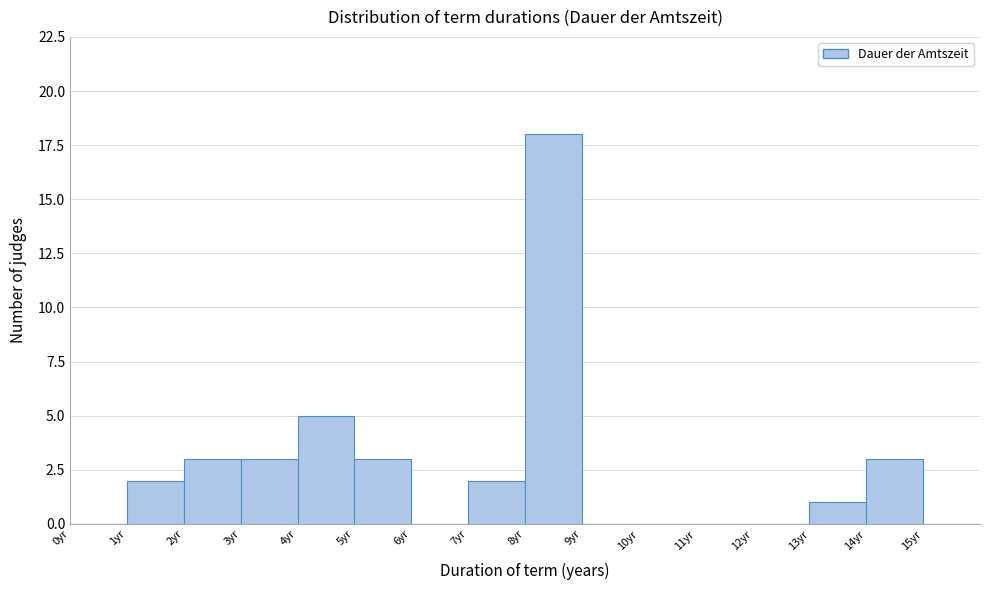

Which range on the x-axis has the tallest bar?

8 to 9